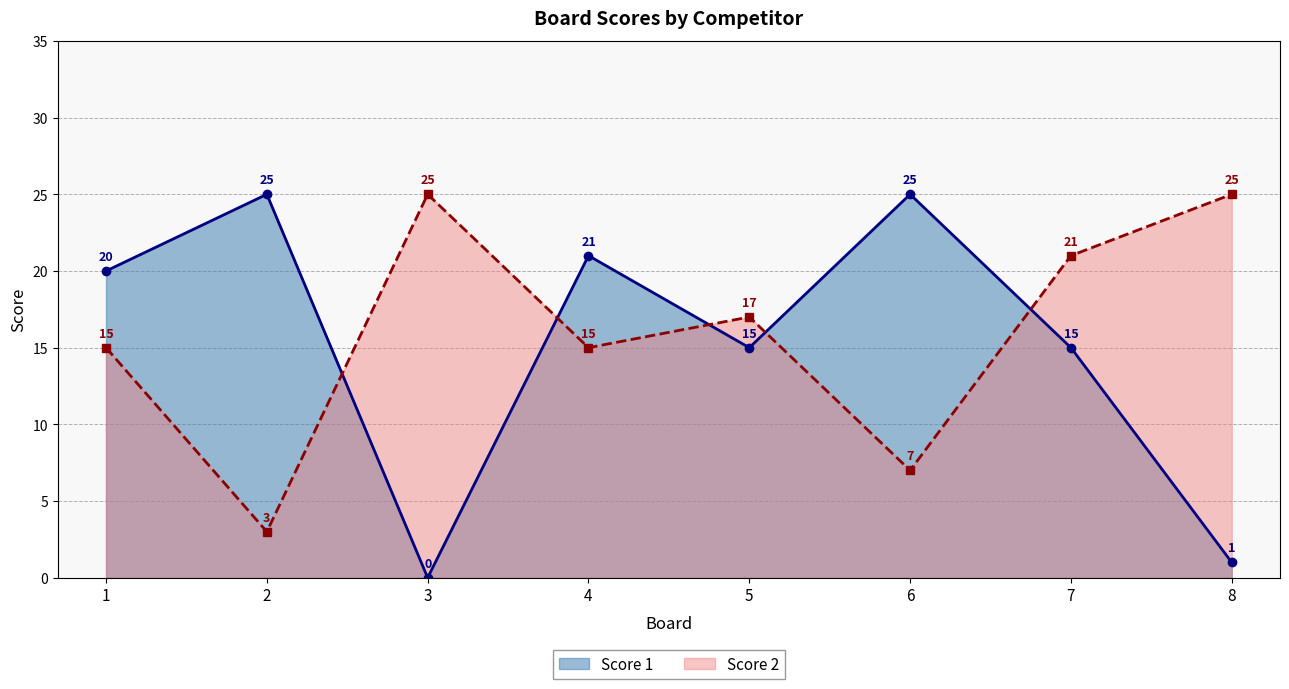

What is the total value across all series at 1?

35